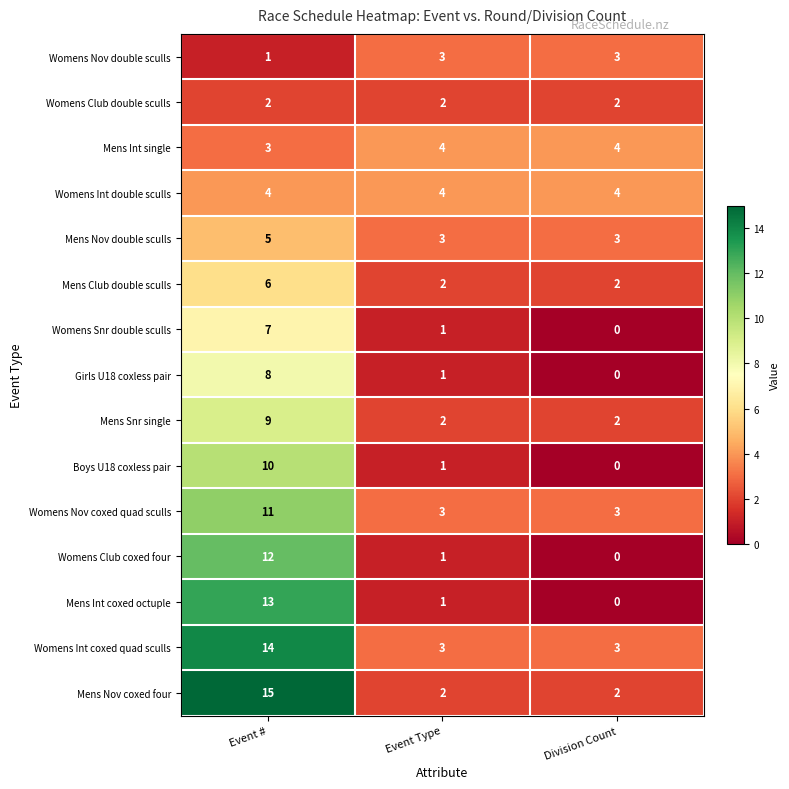

What is the difference between the highest and lowest values at Event Type?

3